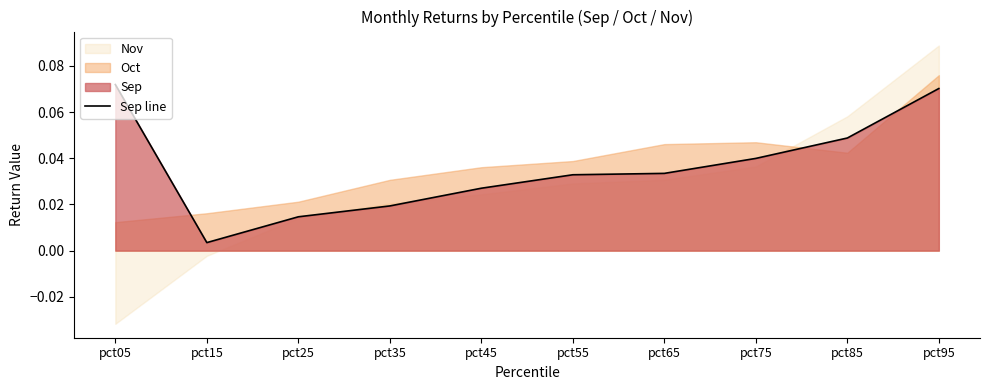

What is the difference between the values at pct05 and pct25?

0.1